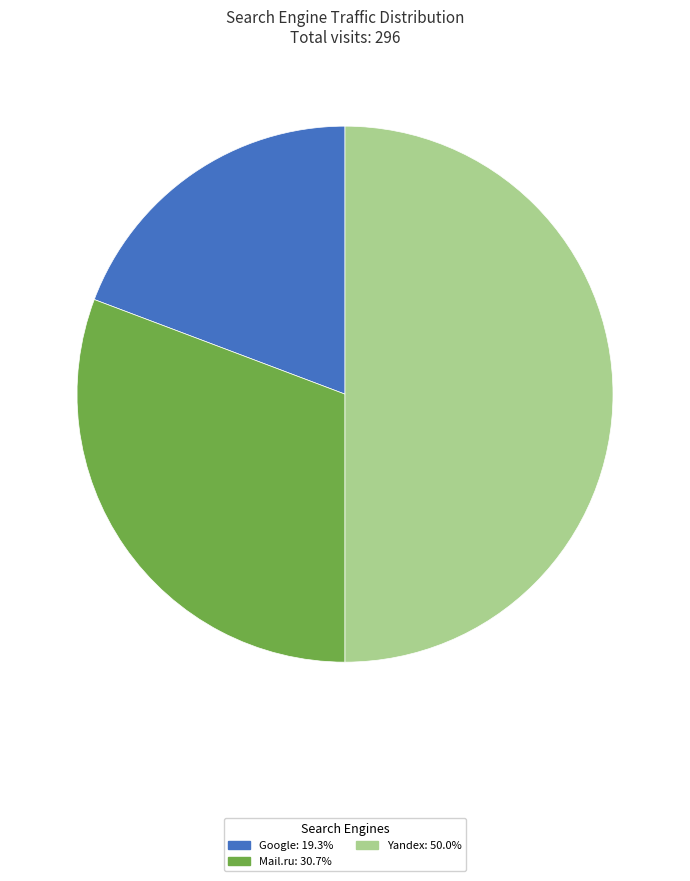

Combined, do Yandex: 50.0% and Mail.ru: 30.7% account for over 50%?

Yes